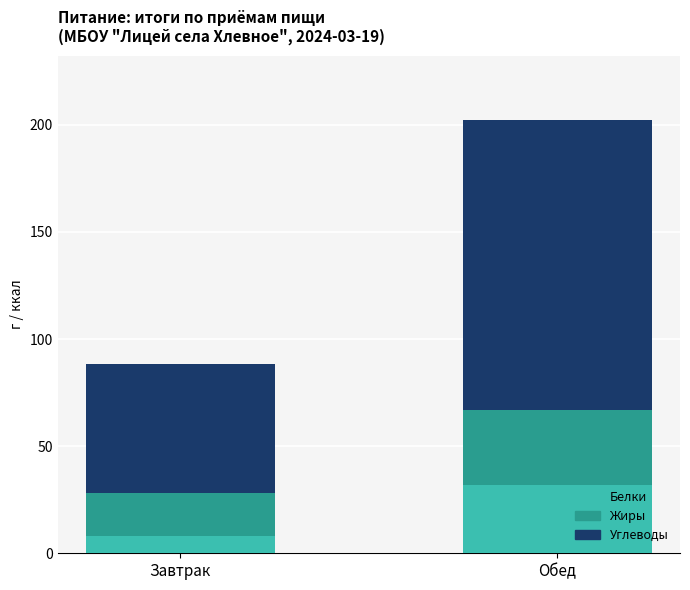

Reading left to right, list the values for the Белки series.

8.2	32.0